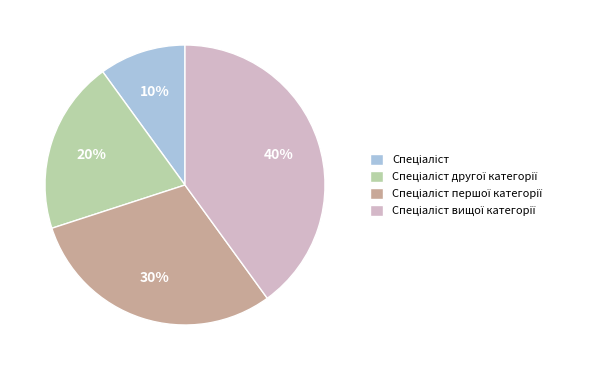

To the nearest percent, what is the average slice percentage?

25%